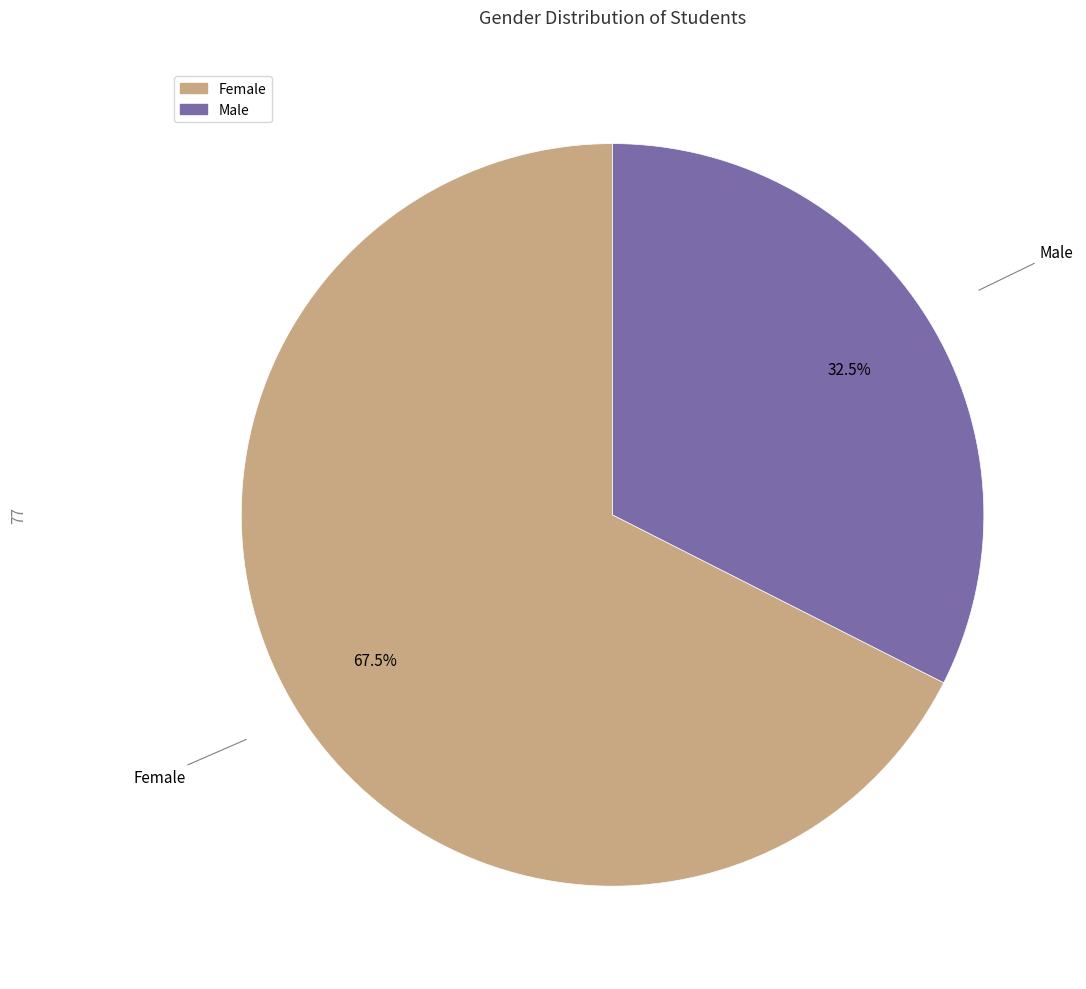

What percentage is NOT represented by Male?

67.5%